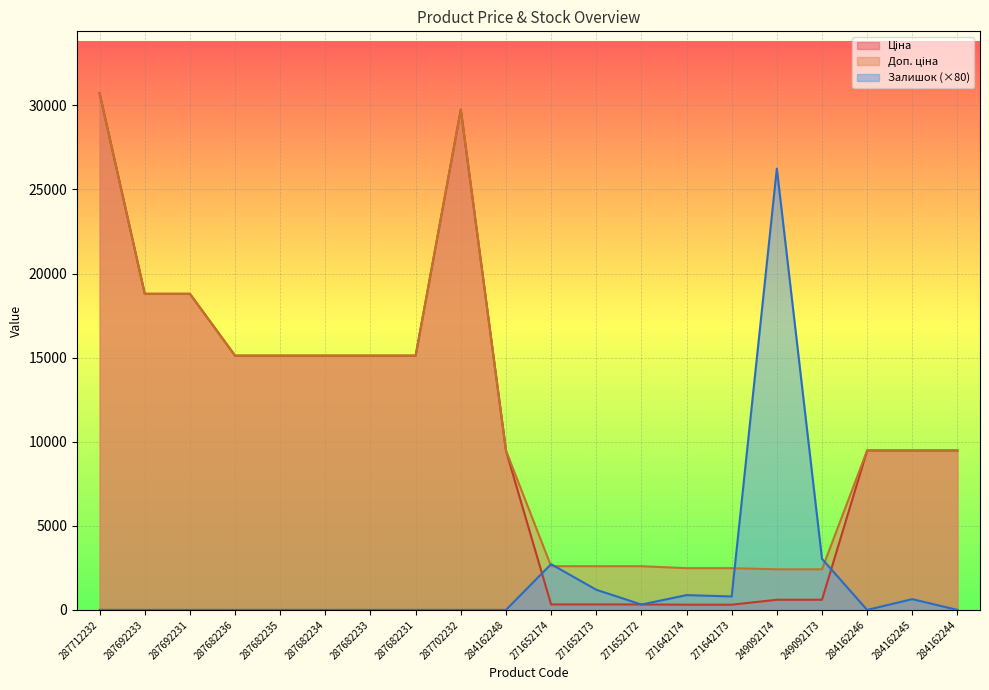

Does the chart display data point markers on the line(s)?

No